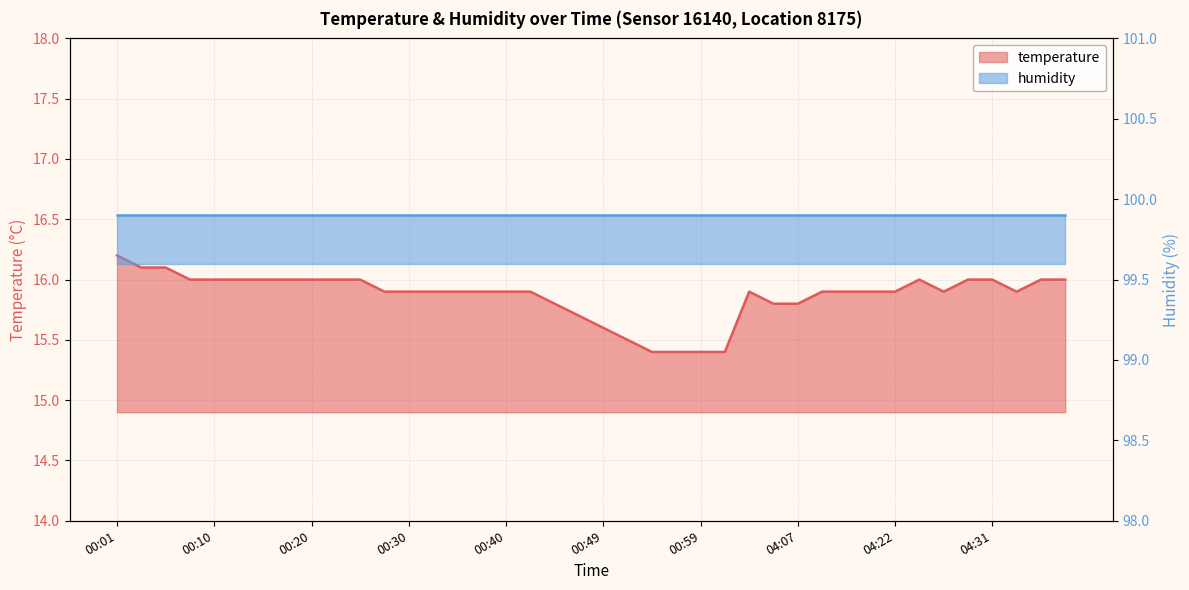

How many interior local peaks (higher than both neighbors) does the data have?

2